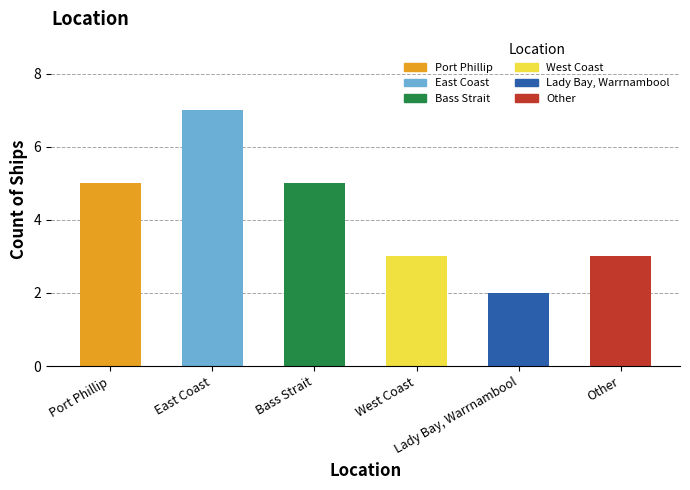

How many data points are less than 5?

3